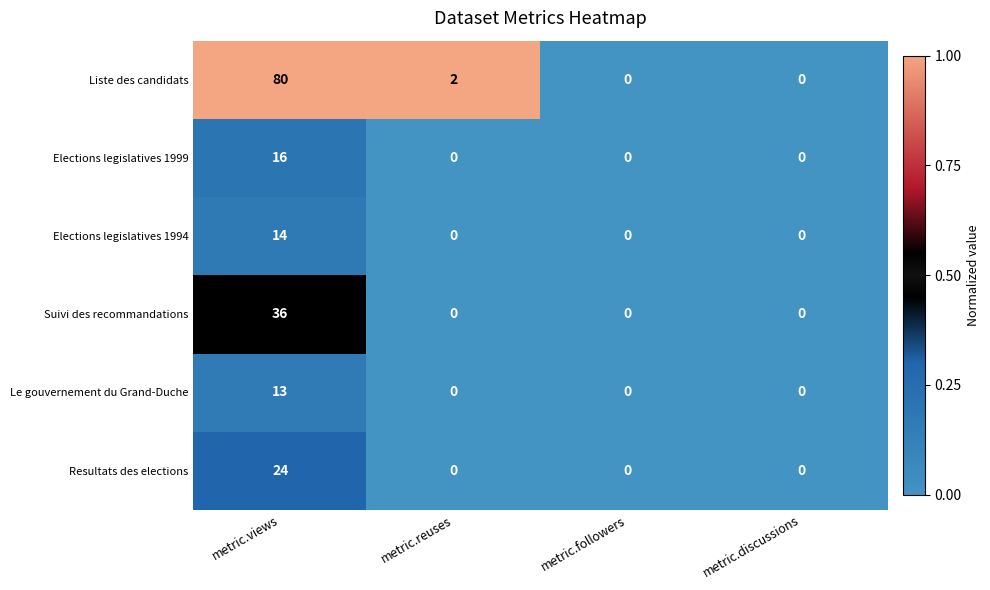

How many values in Suivi des recommandations are above zero?

1